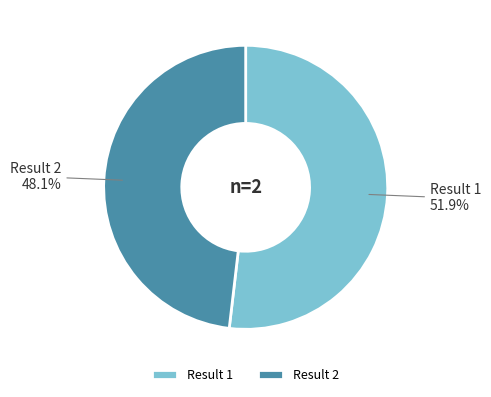

Between Result 2 and Result 1, which is larger?

Result 1